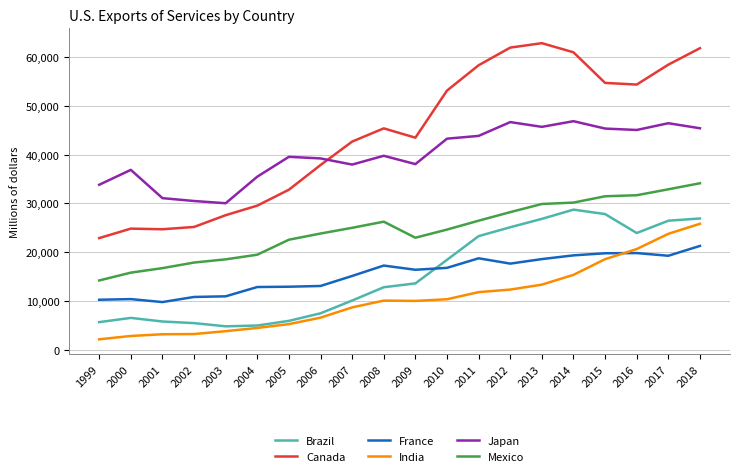

Which series has the largest range (max minus min)?

Canada